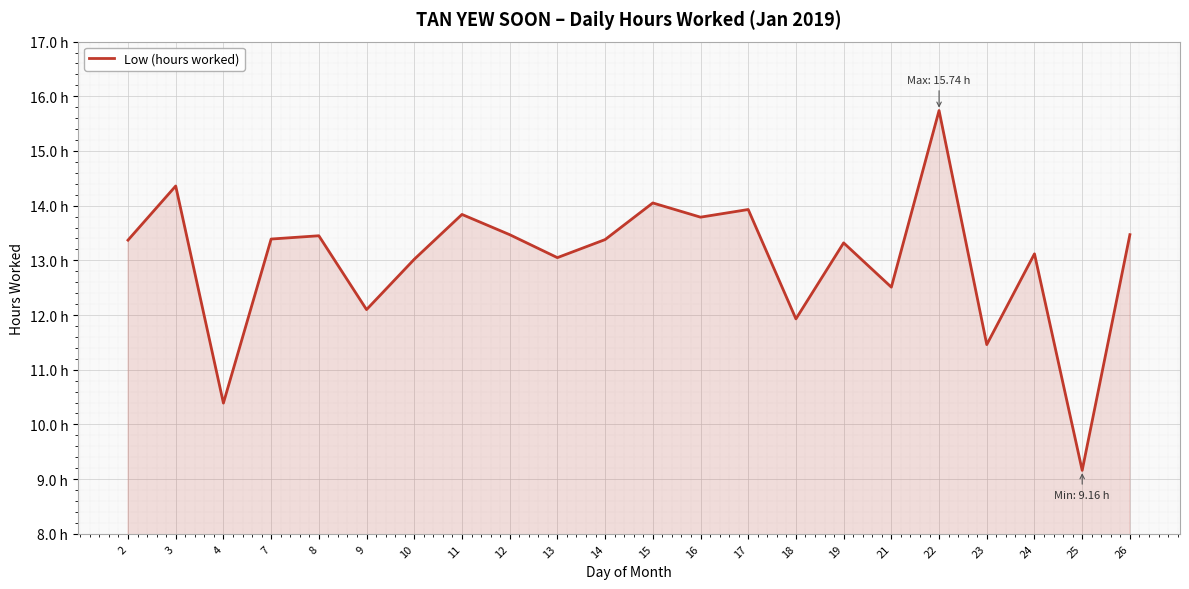

List the labels in order of value, smallest first.

25, 4, 23, 18, 9, 21, 10, 13, 24, 19, 2, 14, 7, 8, 12, 26, 16, 11, 17, 15, 3, 22